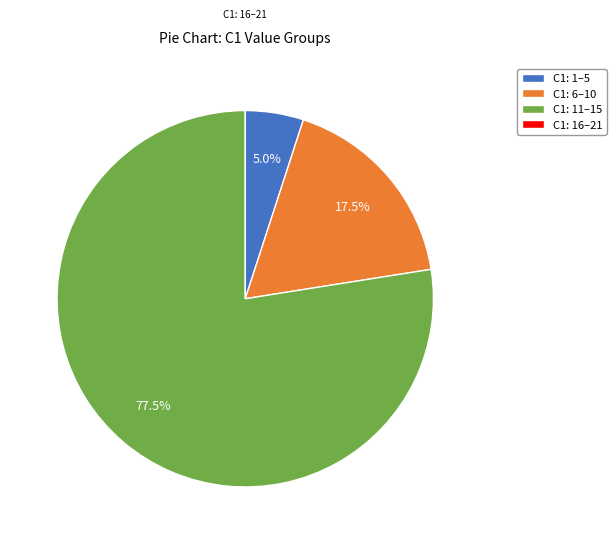

Does any single category account for the majority?

Yes